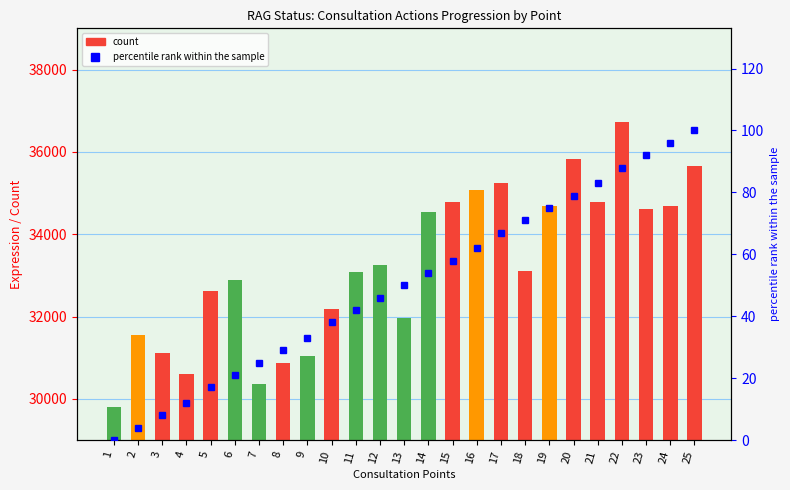

What is the sum of the values at 20 and 12?

125